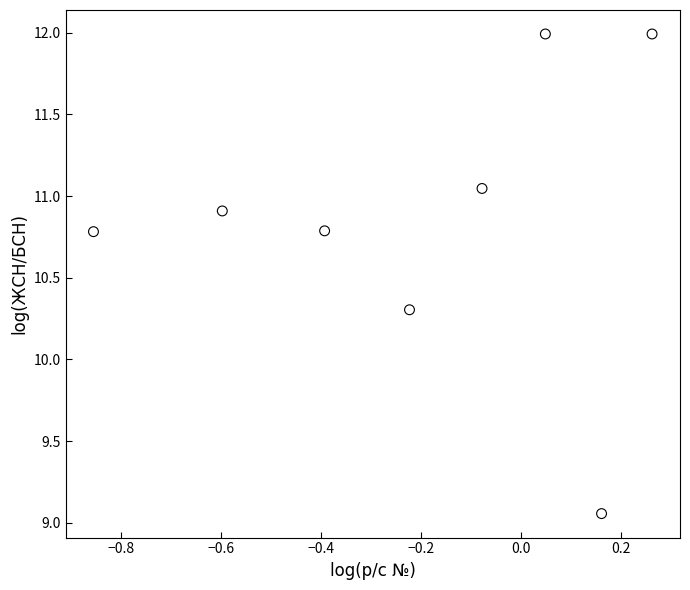

What is the range of X values (max minus min)?

1.1